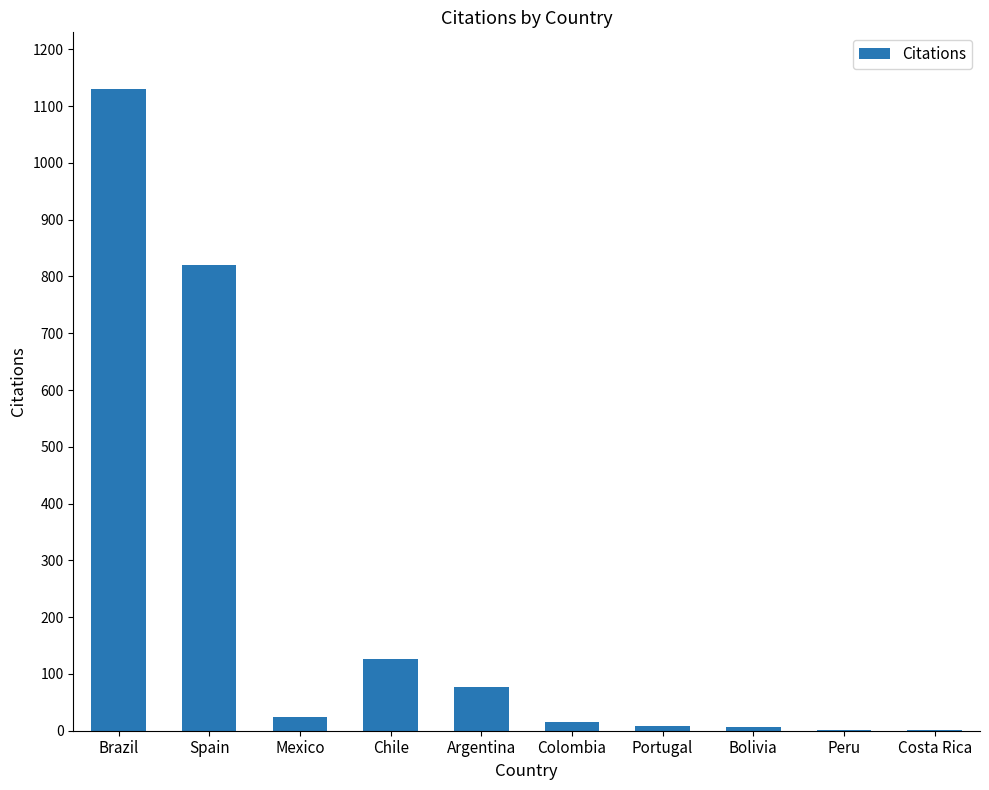

The chart shows a value of 77 at Argentina. True or false?

True